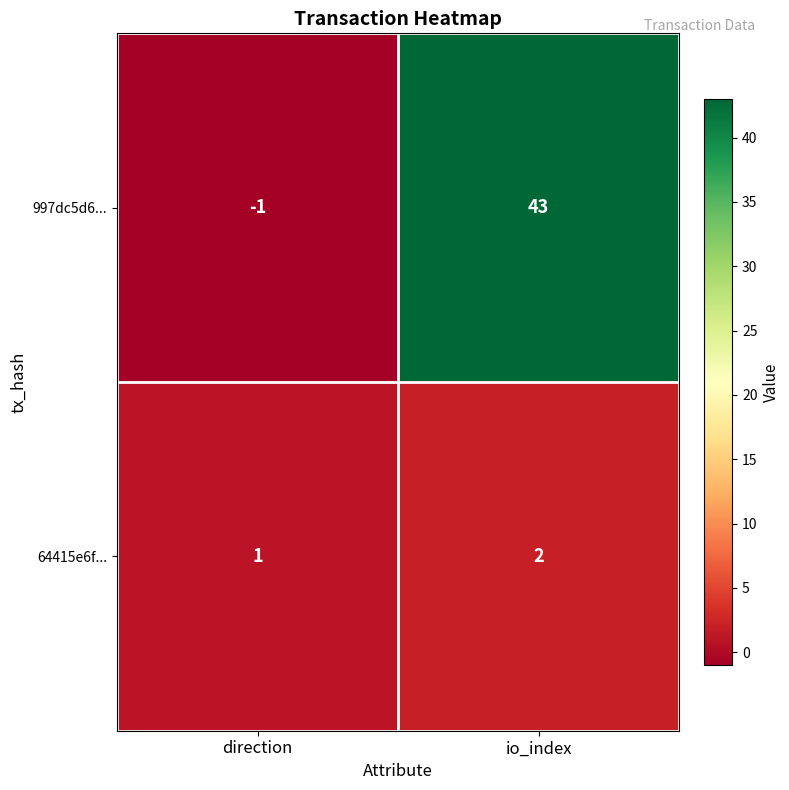

What is the sum of the 64415e6f... values at direction and io_index?

3